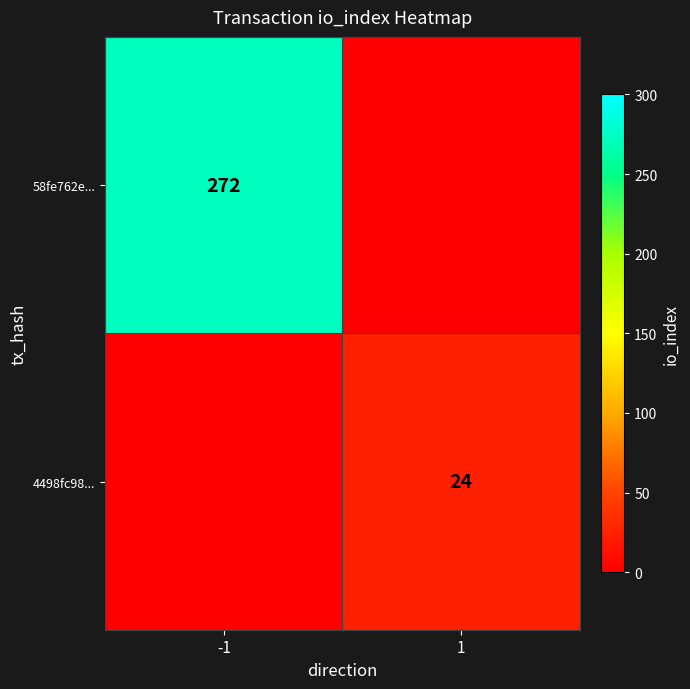

True or false: 58fe762e... has a value of 272 at -1.

True